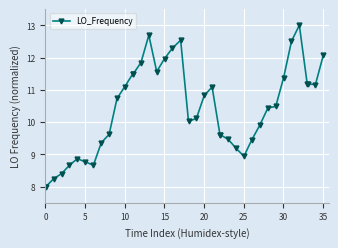

What is the average value?

10.4